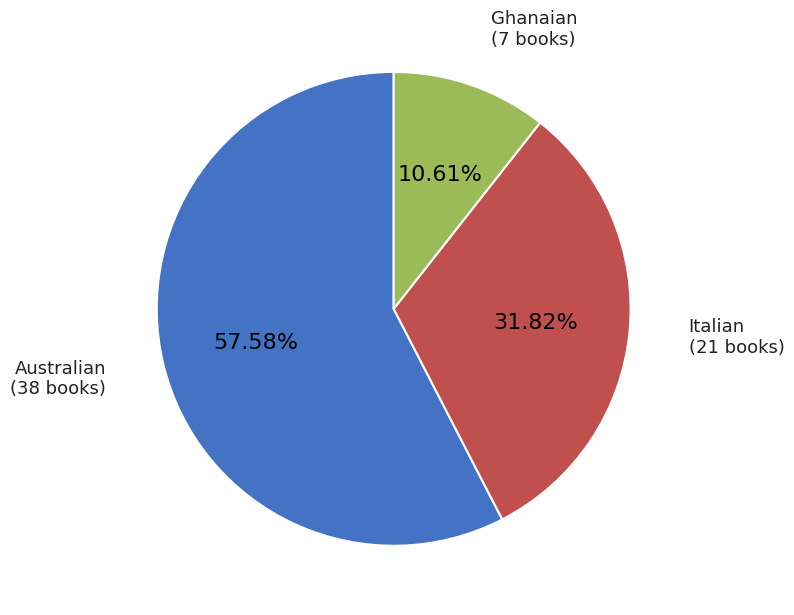

How many segments does this pie chart have?

3